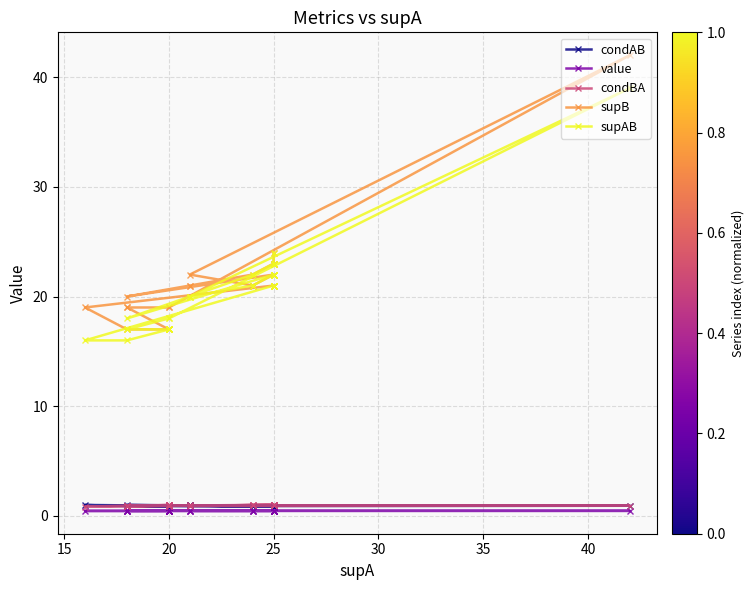

What is the value of the condBA point at the 3rd from the left?

1.0